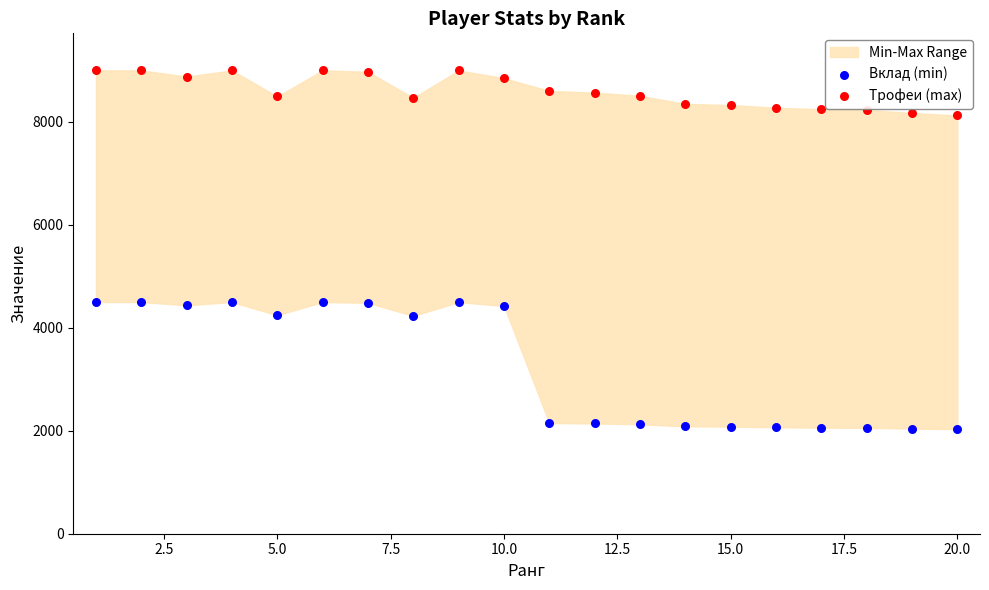

Which series contains the highest Y value?

Трофеи (max)